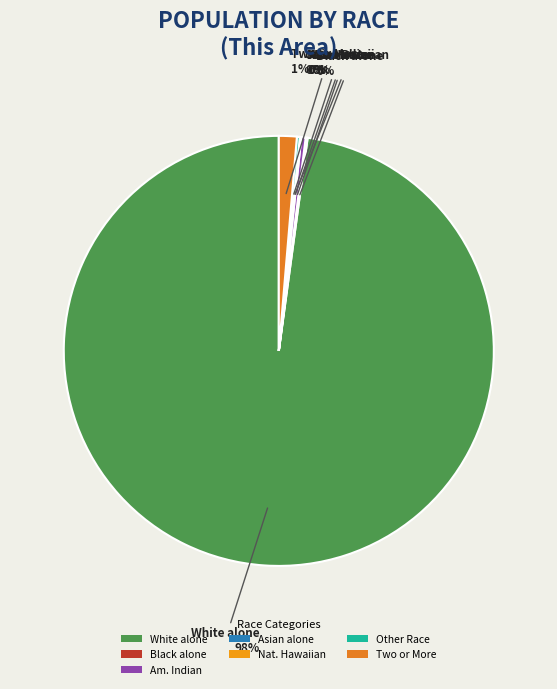

Which slice is the largest?

White alone